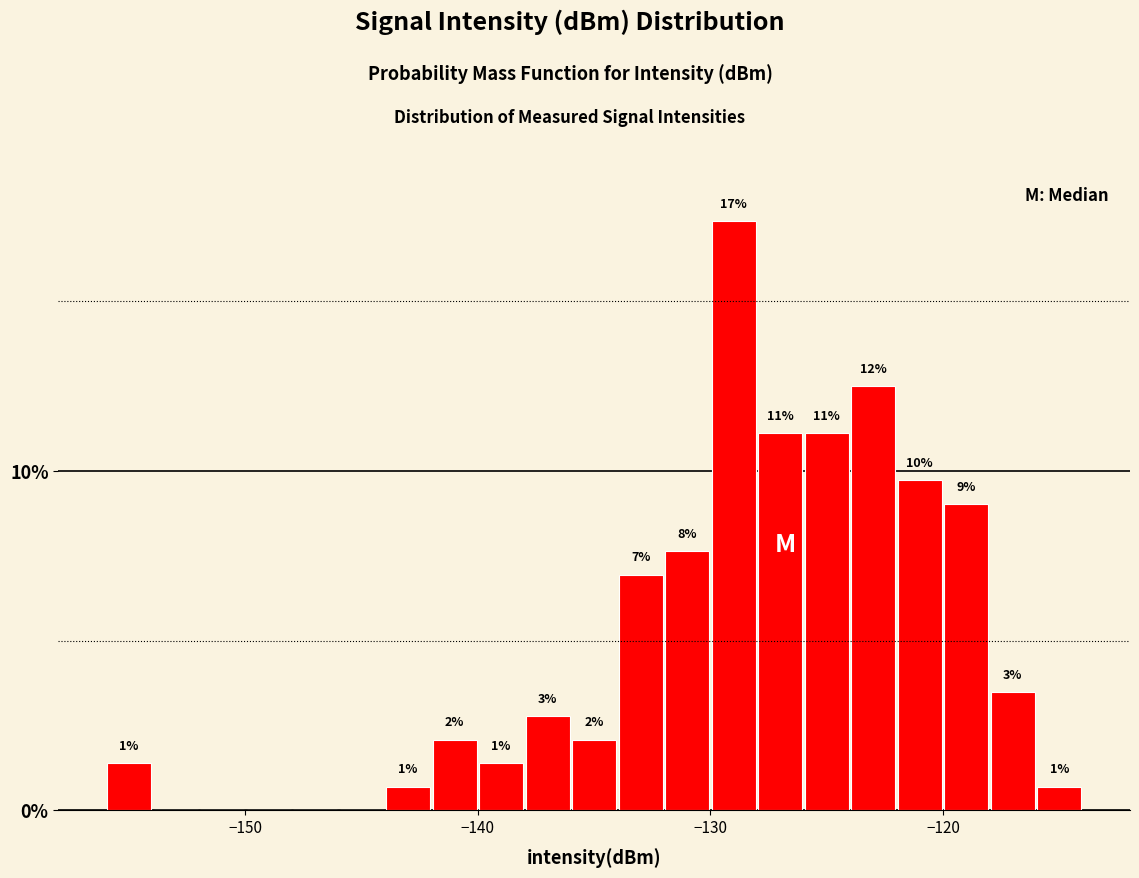

Around what value on the x-axis is the tallest bar? Give the approximate position of its centre, as read against the axis.

-129